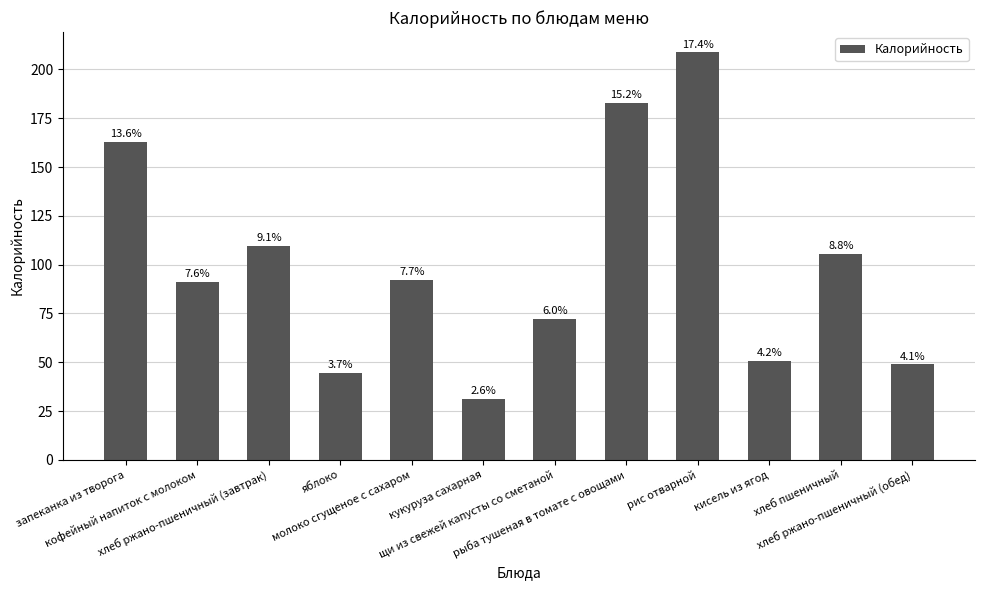

List the labels in order of value, largest first.

рис отварной, рыба тушеная в томате с овощами, запеканка из творога, хлеб ржано-пшеничный (завтрак), хлеб пшеничный, молоко сгущеное с сахаром, кофейный напиток с молоком, щи из свежей капусты со сметаной, кисель из ягод, хлеб ржано-пшеничный (обед), яблоко, кукуруза сахарная